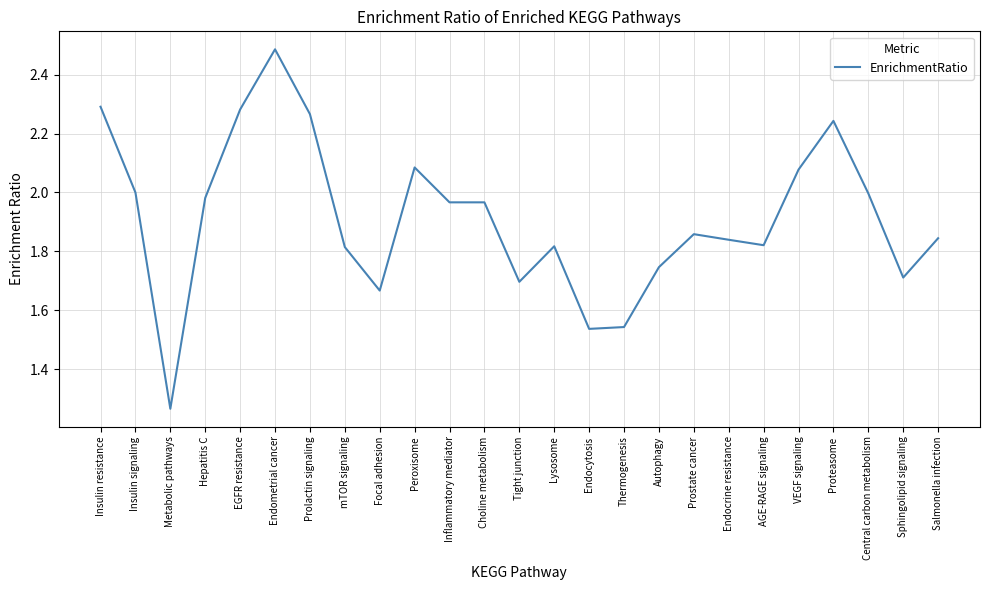

At which category does the data reach its first local peak?

Endometrial cancer